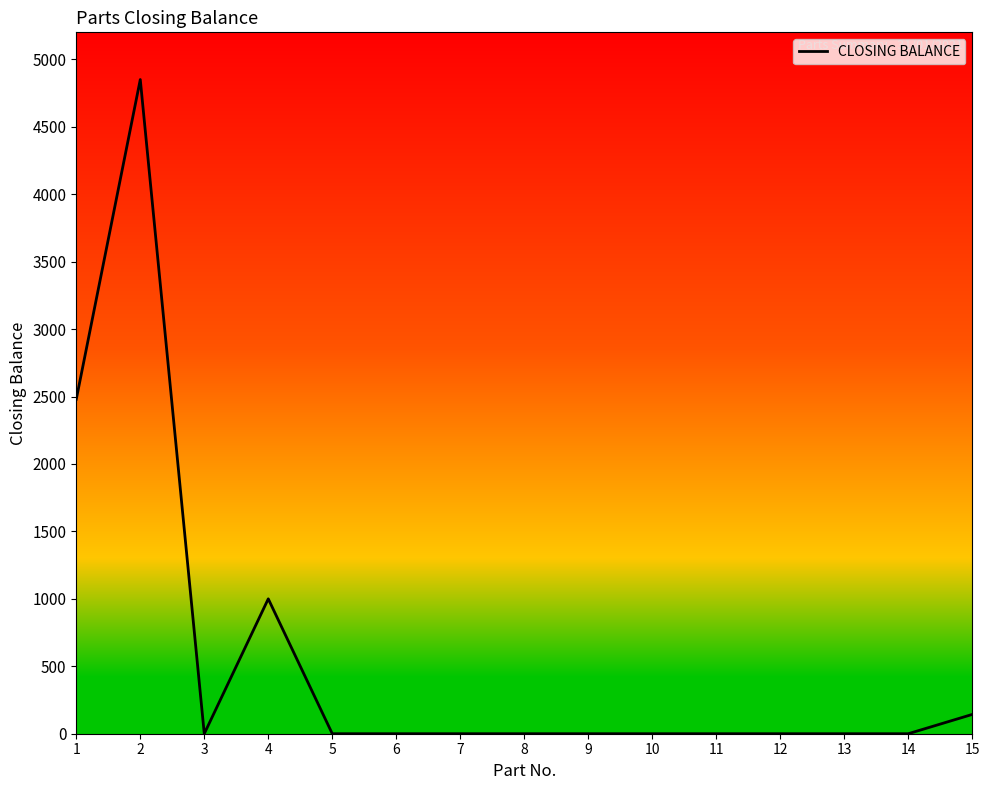

What is the average value?

565